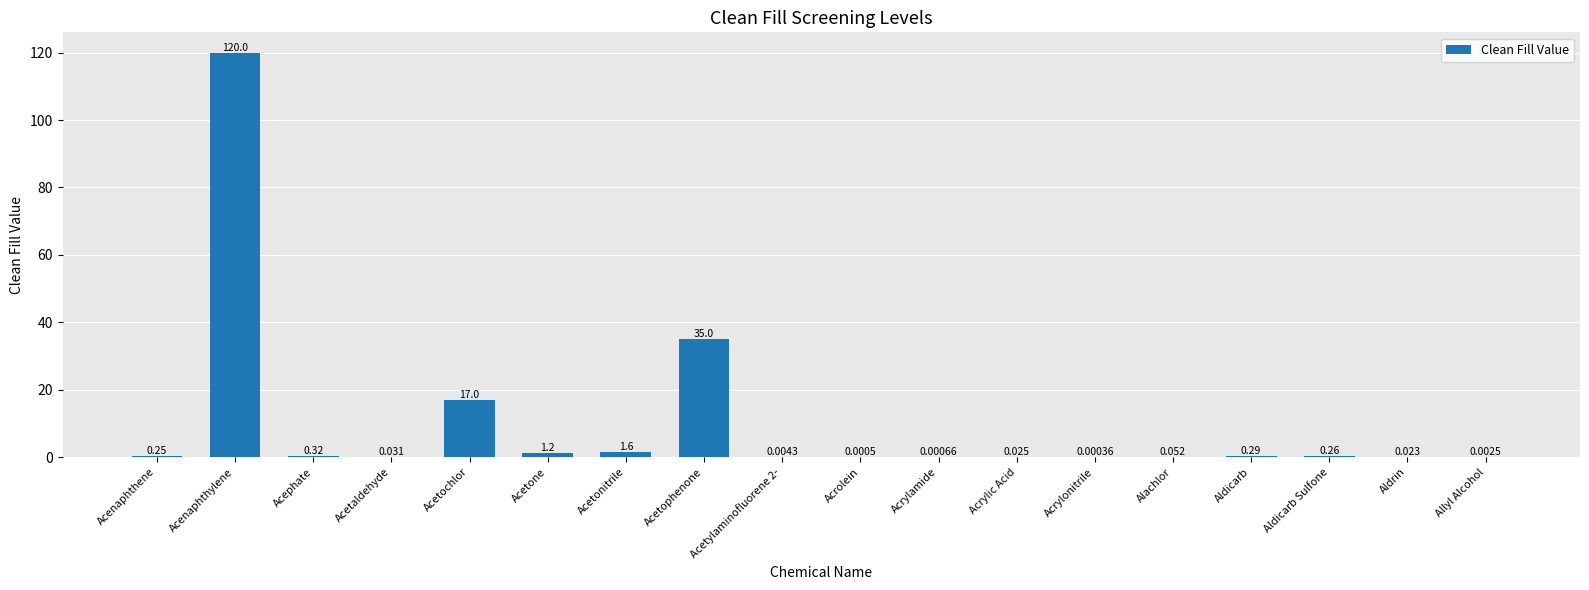

What is the sum of all values?

176.1